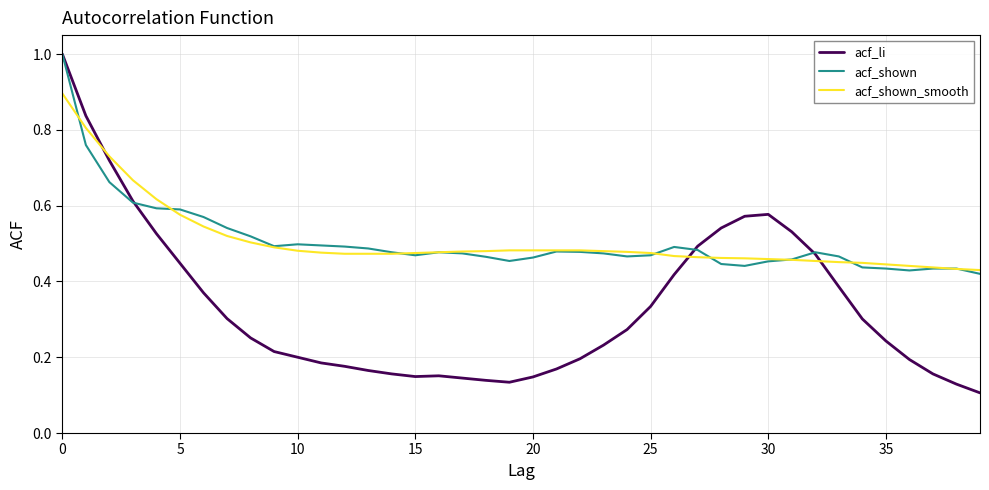

Which series has the widest spread of values?

acf_li